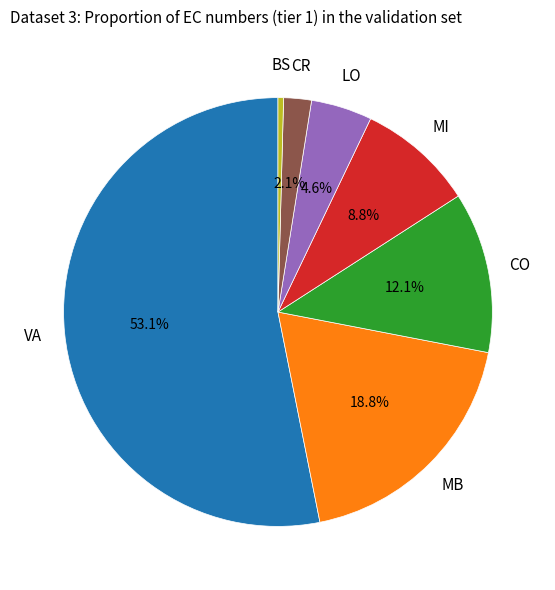

Is there a majority slice in this chart?

Yes